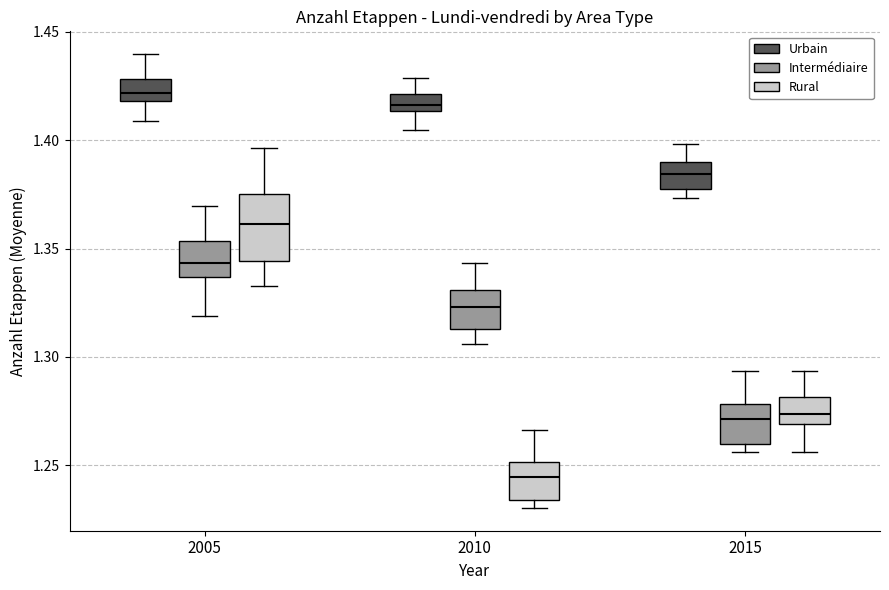

Reading left to right, read every box against the y-axis: the position of its median line, the range the box covers, and the ends of its whiskers. The values are not printed on the chart, so give them approximately, as read against the axis.

2005 (Urbain): median 1.420 (inside the box), box 1.420 to 1.430, whiskers 1.410 to 1.440
2005 (Intermédiaire): median 1.345, box 1.335 to 1.355, whiskers 1.320 to 1.370
2005 (Rural): median 1.360, box 1.345 to 1.375, whiskers 1.335 to 1.395
2010 (Urbain): median 1.415 (inside the box), box 1.415 to 1.420, whiskers 1.405 to 1.430
2010 (Intermédiaire): median 1.325, box 1.315 to 1.330, whiskers 1.305 to 1.345
2010 (Rural): median 1.245, box 1.235 to 1.250, whiskers 1.230 to 1.265
2015 (Urbain): median 1.385, box 1.380 to 1.390, whiskers 1.375 to 1.400
2015 (Intermédiaire): median 1.270, box 1.260 to 1.280, whiskers 1.255 to 1.295
2015 (Rural): median 1.275, box 1.270 to 1.280, whiskers 1.255 to 1.295